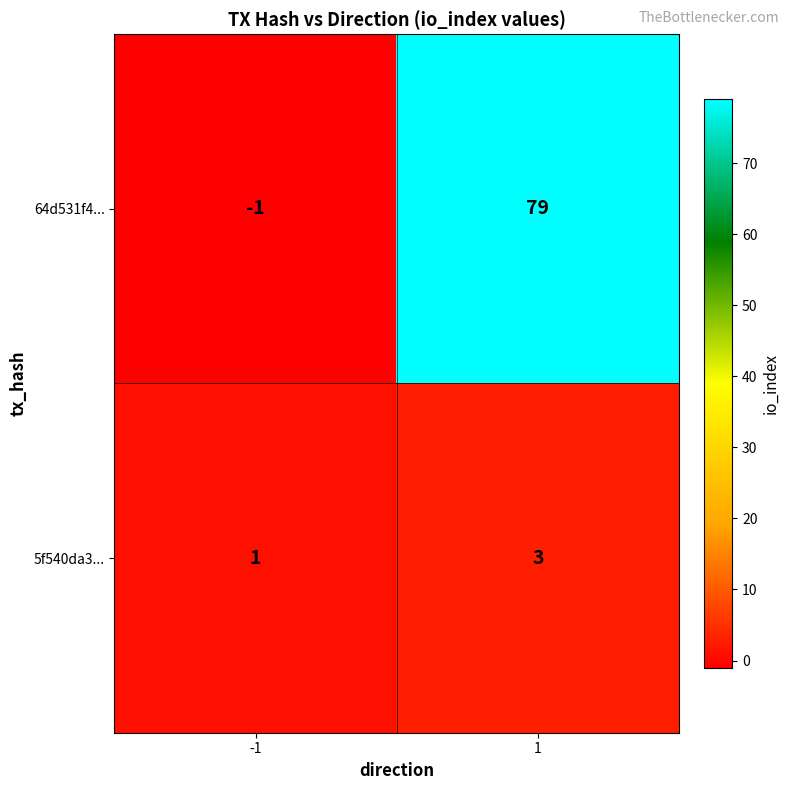

What is the sum of the 64d531f4... values at -1 and 1?

78